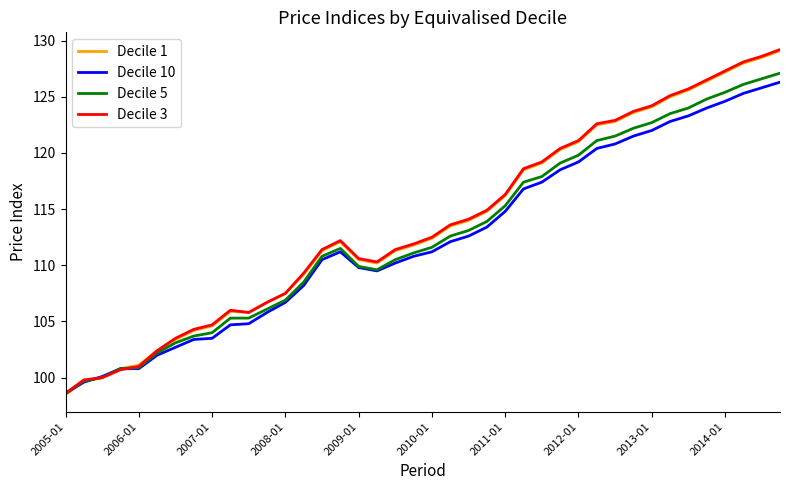

What is the highest value of the Decile 5 series?

127.1